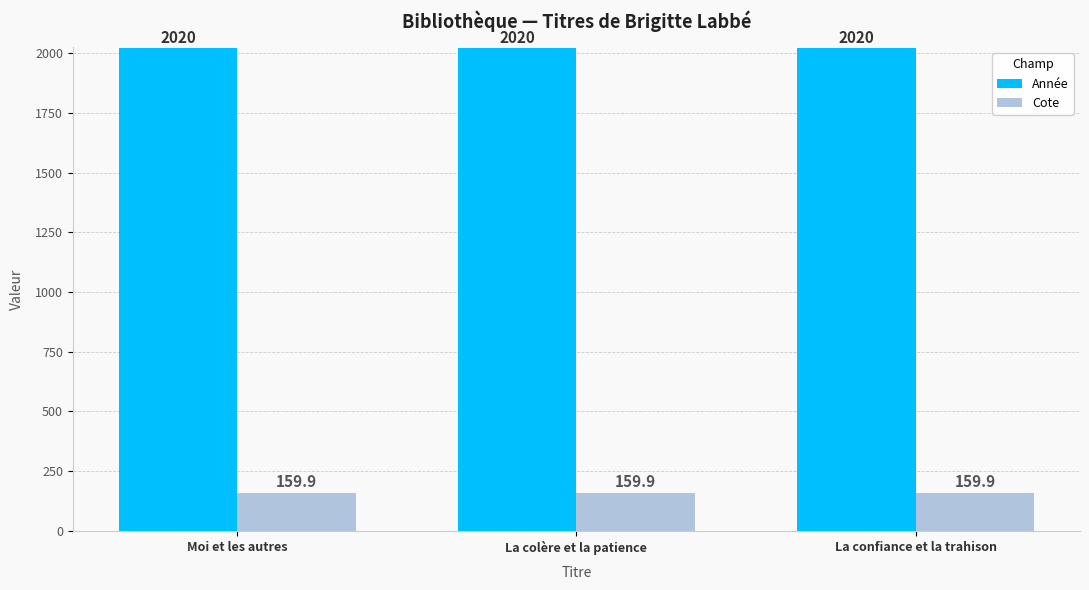

At how many categories does at least one series exceed 372?

3